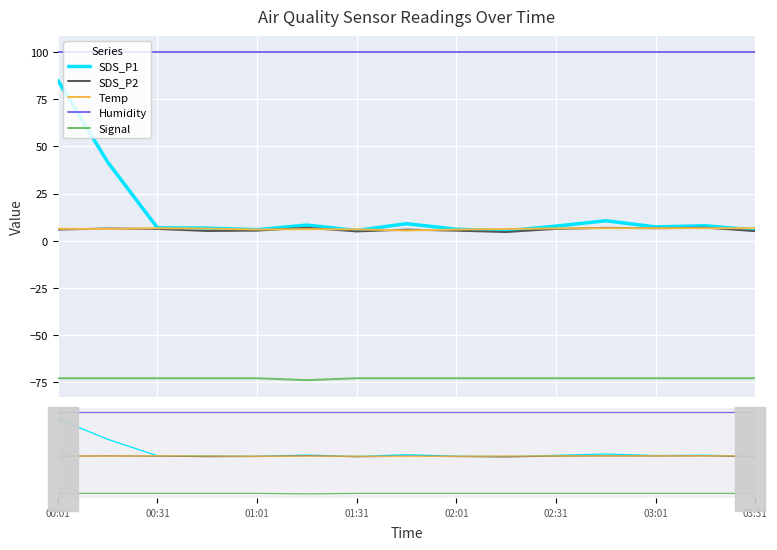

Is the value of Humidity at 12 greater than the value of SDS_P1 at 03:31?

Yes